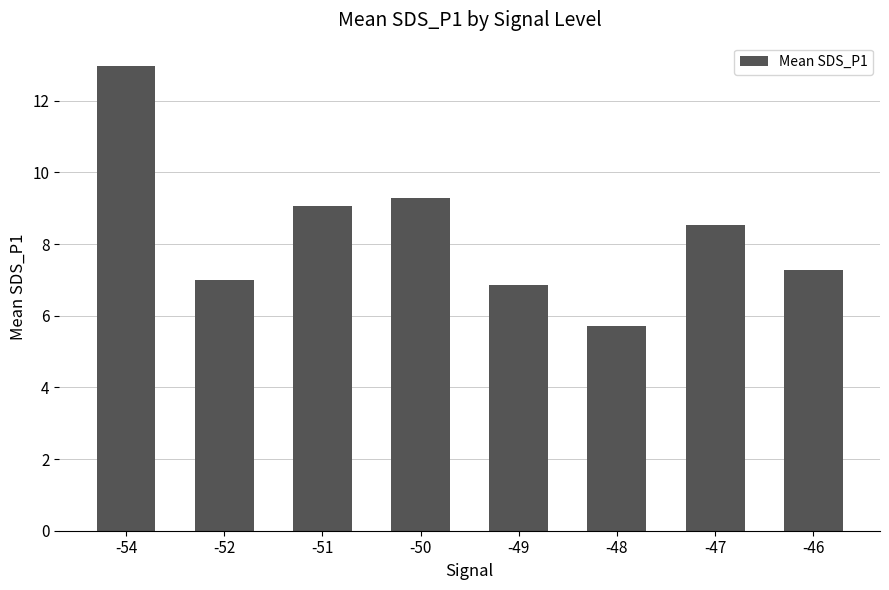

Reading left to right, extract all data points from this chart.

-54=13.0	-52=7.0	-51=9.1	-50=9.3	-49=6.8	-48=5.7	-47=8.5	-46=7.3